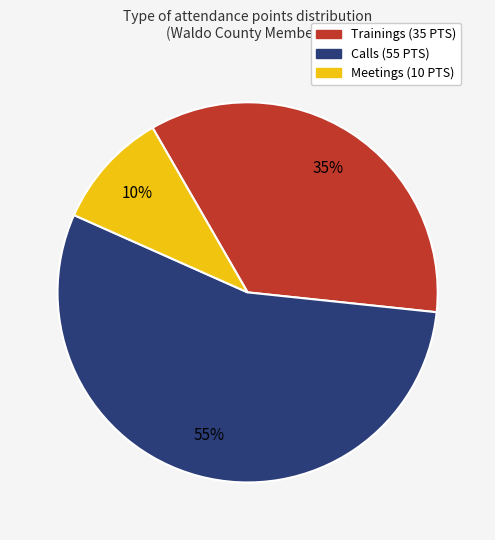

Which category accounts for the majority?

Calls (55 PTS)